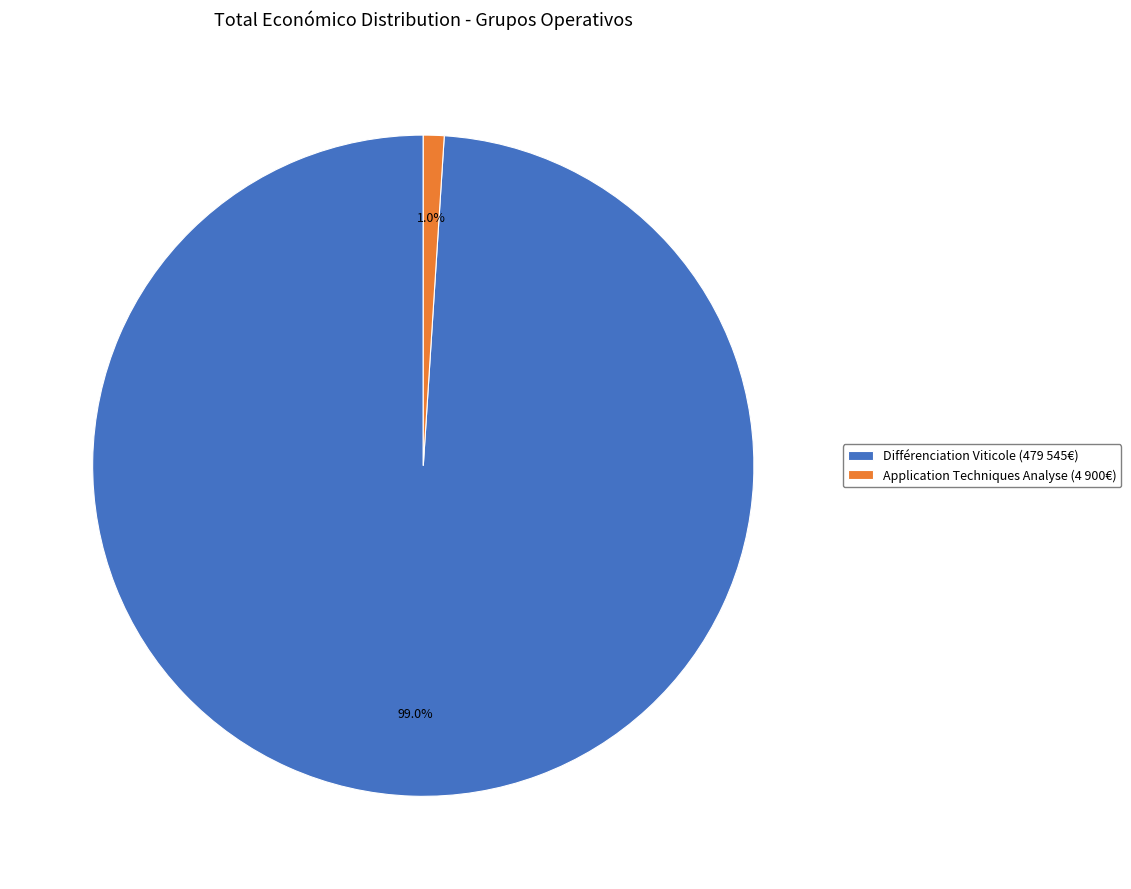

Rank the categories by value from lowest to highest.

Application Techniques Analyse (4 900€), Différenciation Viticole (479 545€)